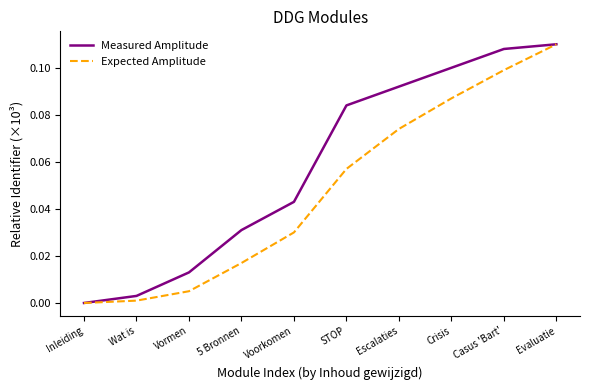

Is it true that Expected Amplitude equals 0.1 at Evaluatie?

True